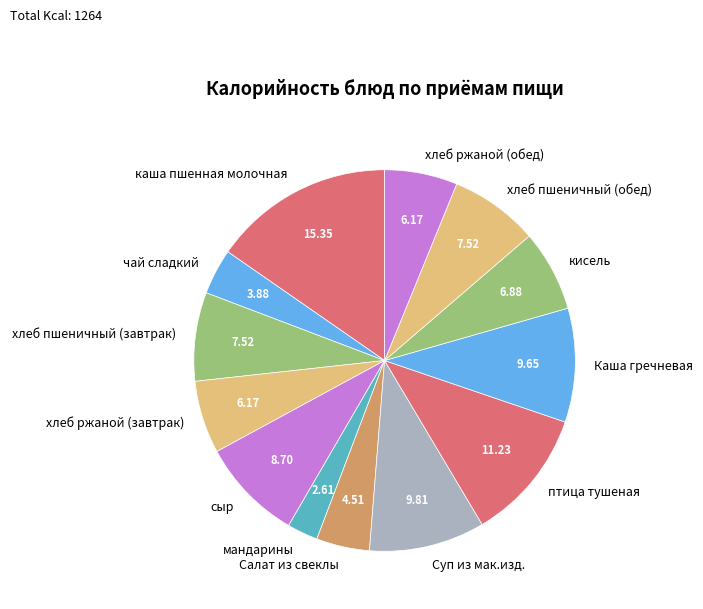

Which slice is the largest?

каша пшенная молочная